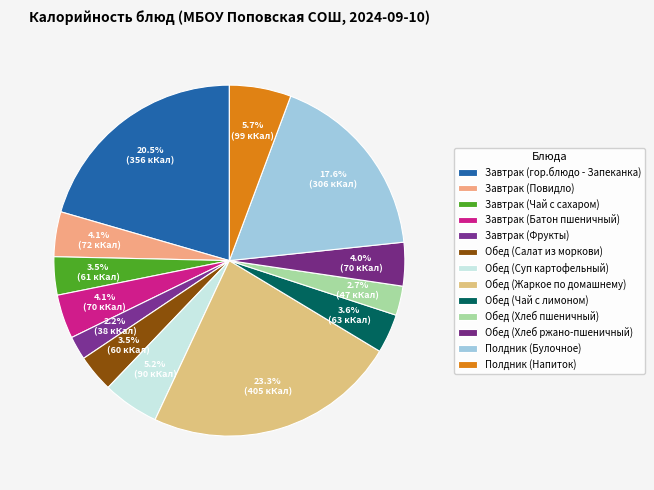

Count the number of slices in the pie.

13